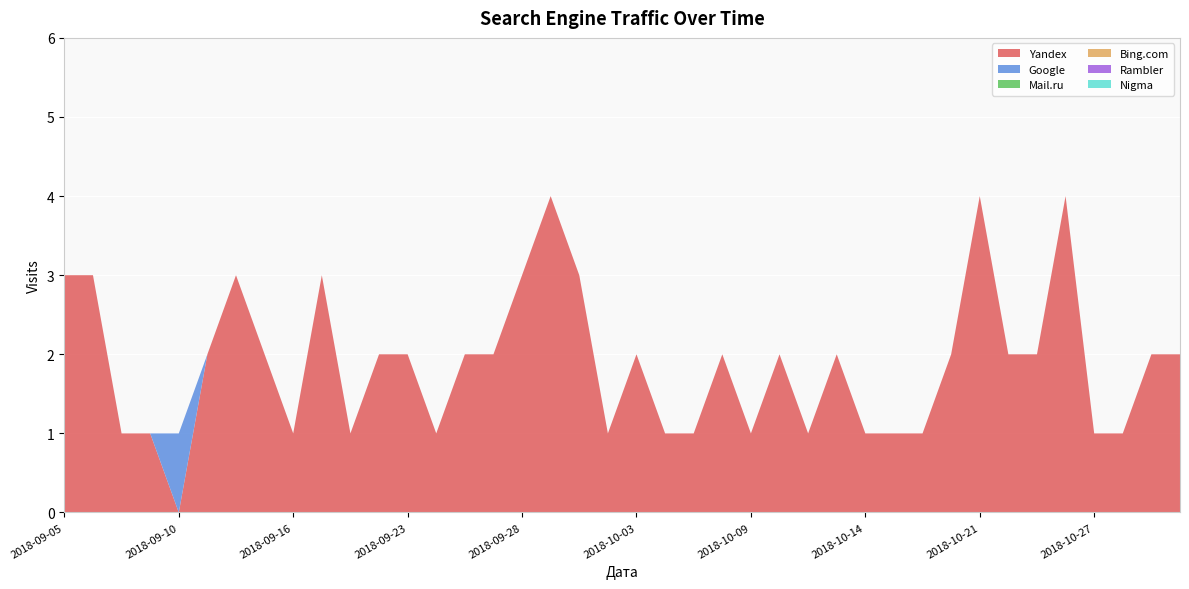

Reading left to right, transcribe all the data shown in this chart.

Yandex: 3	3	1	1	0	2	3	2	1	3	1	2	2	1	2	2	3	4	3	1	2	1	1	2	1	2	1	2	1	1	1	2	4	2	2	4	1	1	2	2
Google: 0	0	0	0	1	0	0	0	0	0	0	0	0	0	0	0	0	0	0	0	0	0	0	0	0	0	0	0	0	0	0	0	0	0	0	0	0	0	0	0
Mail.ru: 0	0	0	0	0	0	0	0	0	0	0	0	0	0	0	0	0	0	0	0	0	0	0	0	0	0	0	0	0	0	0	0	0	0	0	0	0	0	0	0
Bing.com: 0	0	0	0	0	0	0	0	0	0	0	0	0	0	0	0	0	0	0	0	0	0	0	0	0	0	0	0	0	0	0	0	0	0	0	0	0	0	0	0
Rambler: 0	0	0	0	0	0	0	0	0	0	0	0	0	0	0	0	0	0	0	0	0	0	0	0	0	0	0	0	0	0	0	0	0	0	0	0	0	0	0	0
Nigma: 0	0	0	0	0	0	0	0	0	0	0	0	0	0	0	0	0	0	0	0	0	0	0	0	0	0	0	0	0	0	0	0	0	0	0	0	0	0	0	0